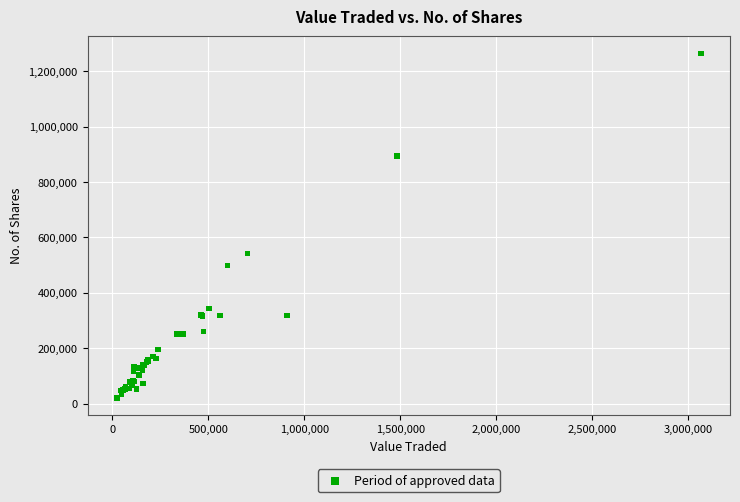

What Y value in the scatter plot is closest to 642854?

541766